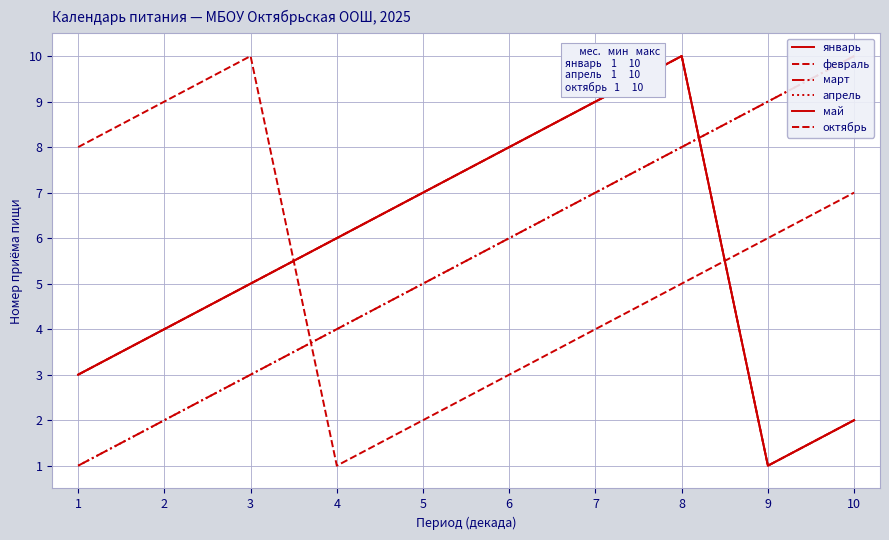

Does the chart have visible grid lines?

Yes